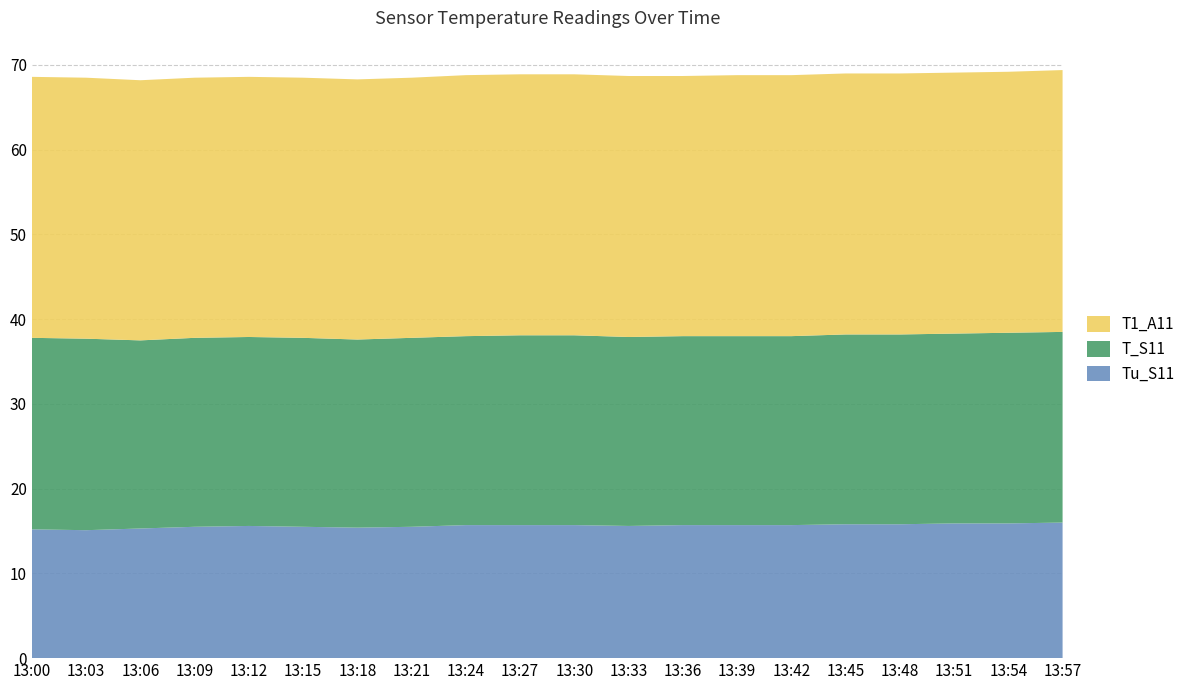

Reading left to right, list all the values displayed in this chart.

Tu_S11: 15.2	15.1	15.3	15.5	15.6	15.5	15.4	15.5	15.7	15.7	15.7	15.6	15.7	15.7	15.7	15.8	15.8	15.9	15.9	16.0
T_S11: 22.6	22.6	22.2	22.3	22.3	22.3	22.2	22.3	22.3	22.4	22.4	22.3	22.3	22.3	22.3	22.4	22.4	22.4	22.5	22.5
T1_A11: 30.8	30.8	30.7	30.7	30.7	30.7	30.7	30.7	30.8	30.8	30.8	30.8	30.7	30.8	30.8	30.8	30.8	30.8	30.8	30.9